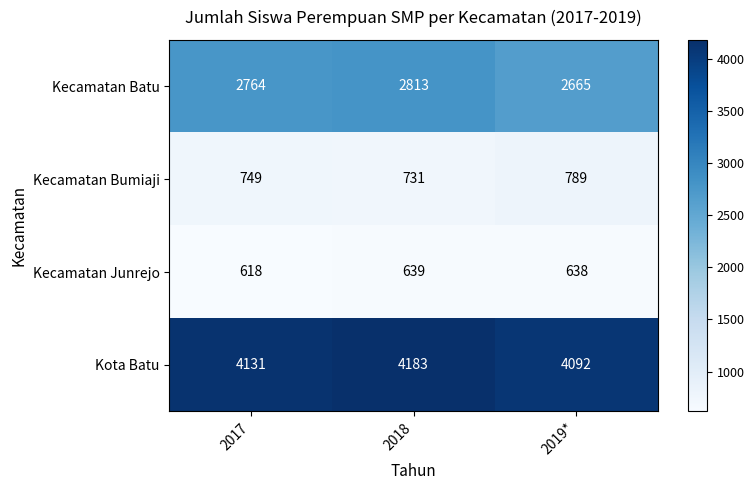

Reading right to left, what are all the values shown in this chart?

Kecamatan Batu: 2665	2813	2764
Kecamatan Bumiaji: 789	731	749
Kecamatan Junrejo: 638	639	618
Kota Batu: 4092	4183	4131